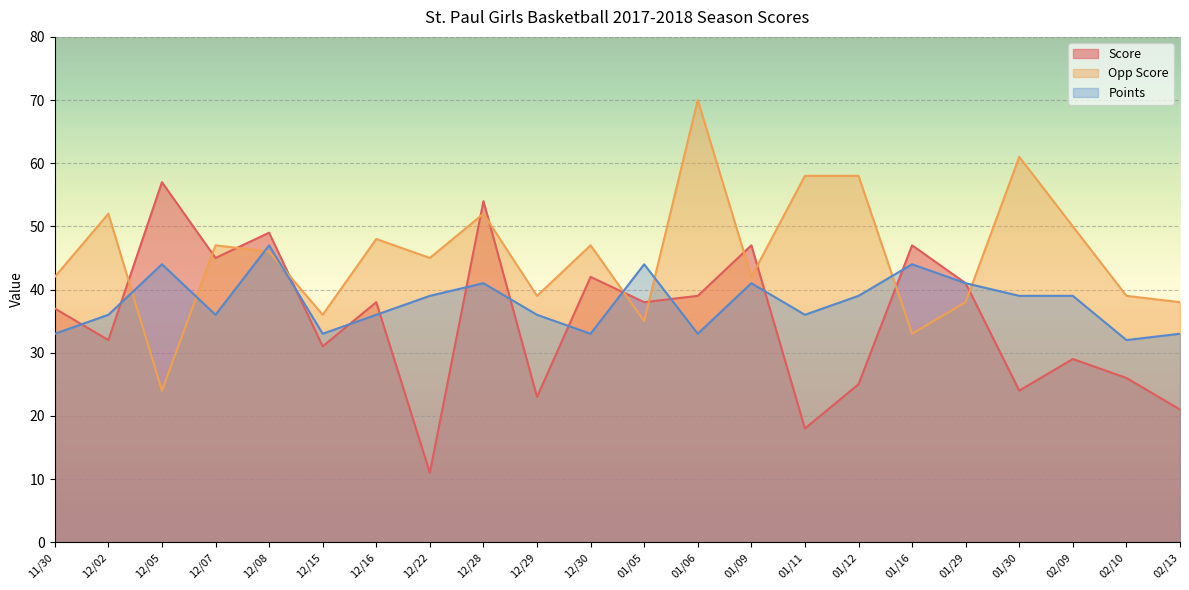

Rank the series by their maximum value, from lowest to highest.

Points, Score, Opp Score